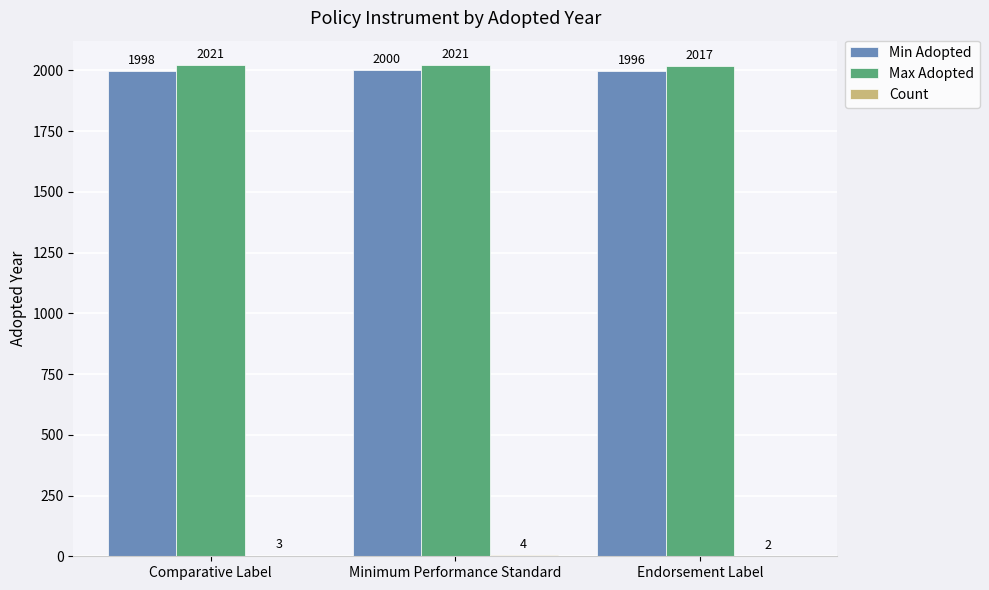

Are the bars grouped side by side (vs. stacked)?

Yes